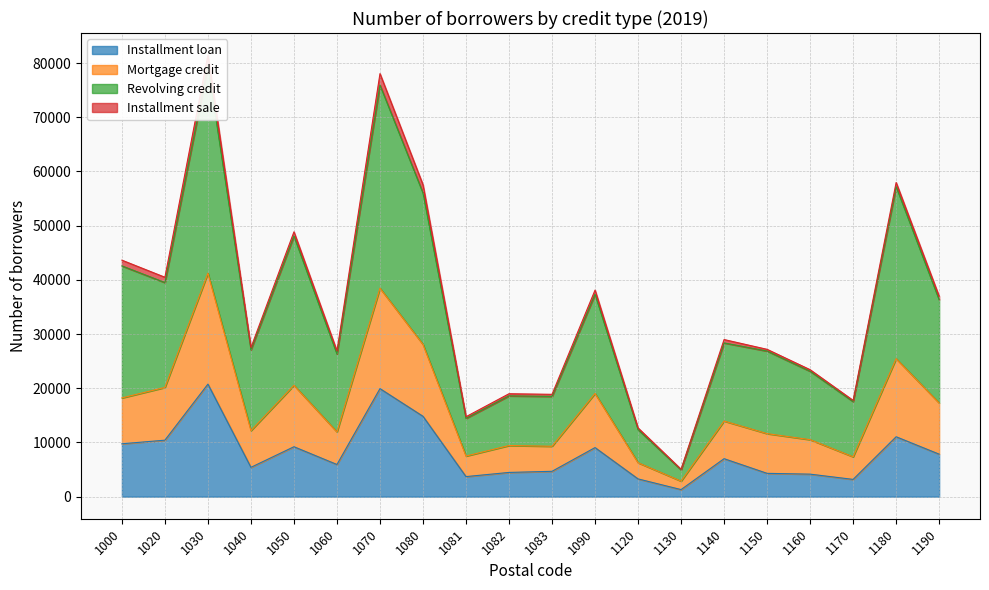

At which label is Installment loan closest to 11033?

1180